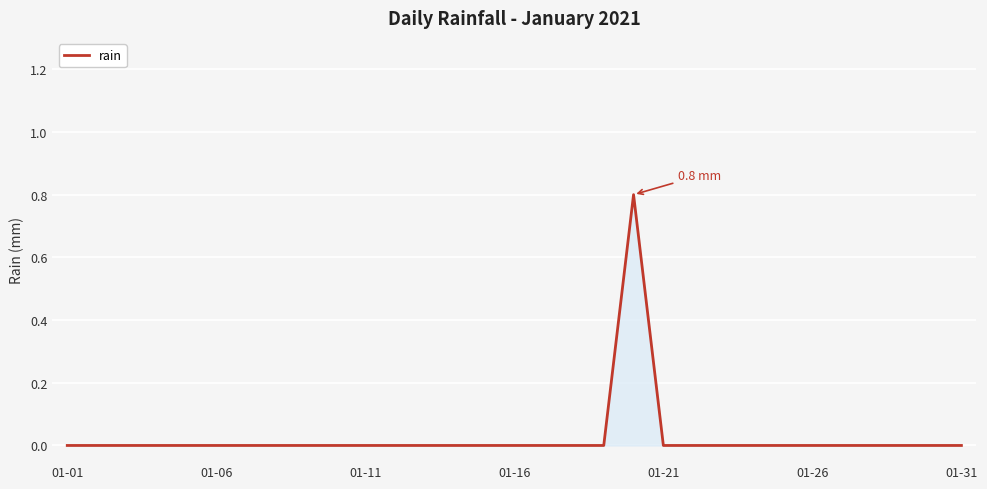

What is the difference between the maximum and minimum values?

0.8